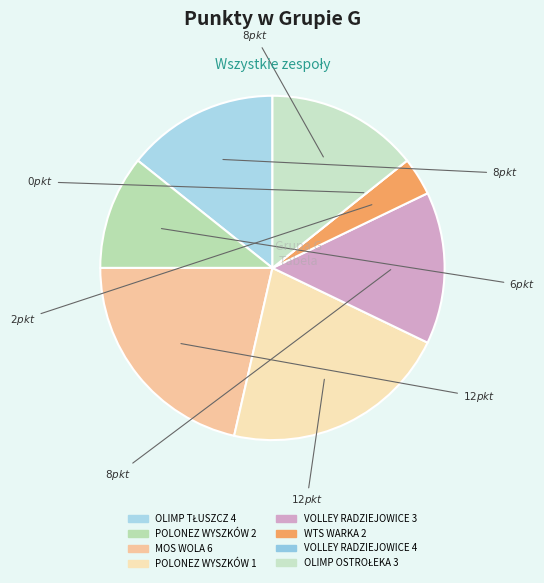

True or false: OLIMP TŁUSZCZ 4 accounts for 14% of the total.

True